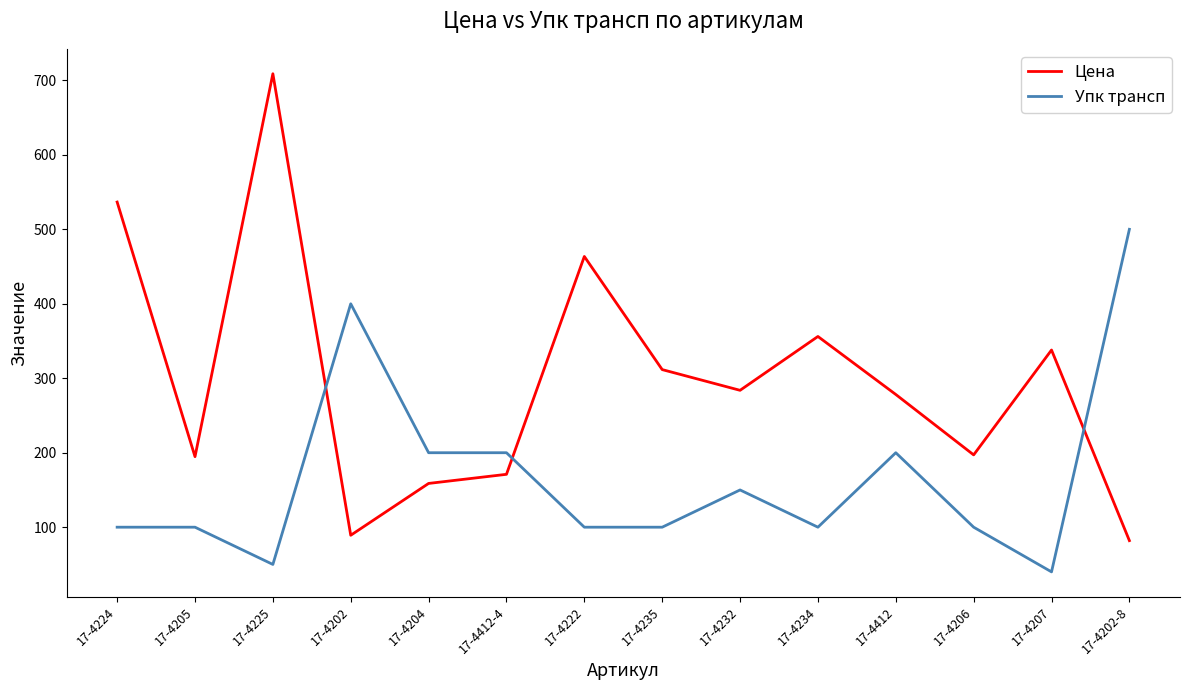

How many distinct data groups are displayed?

2